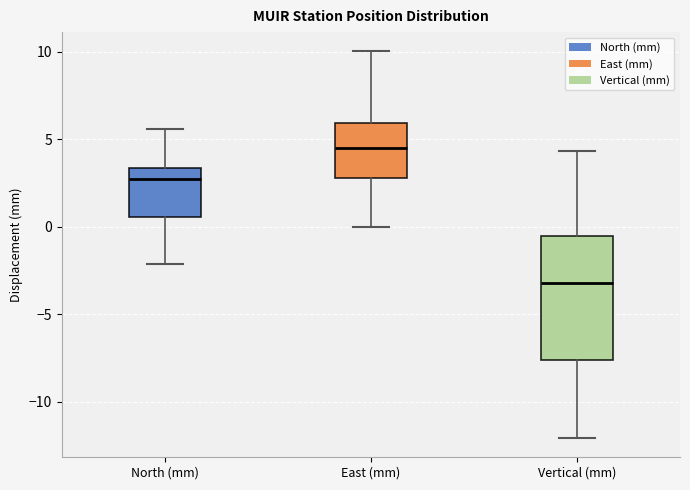

Where does the upper whisker of the box for North (mm) end on the y-axis? The values are not printed on the chart, so give them approximately, as read against the axis.

5.5